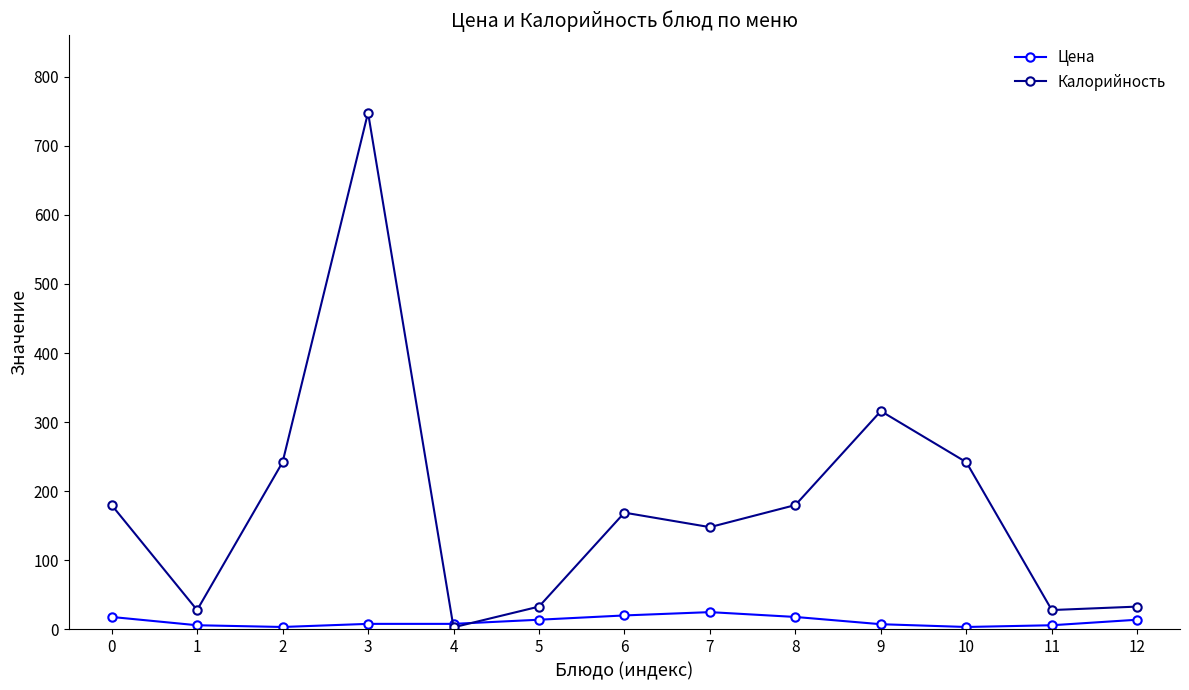

What is the maximum value for Калорийность?

748.0